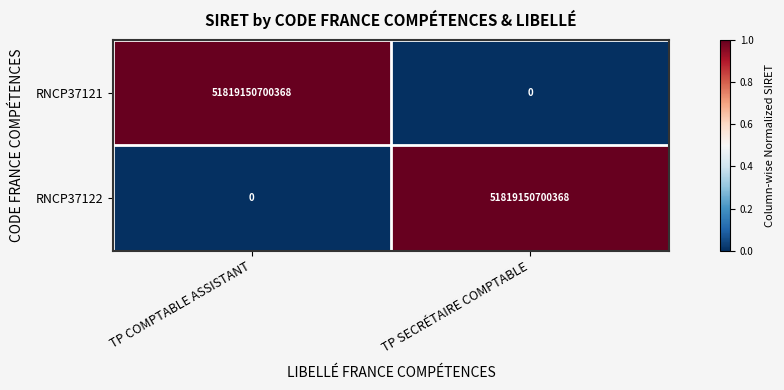

What is the spread (max minus min) of values at TP COMPTABLE ASSISTANT?

51819150700368